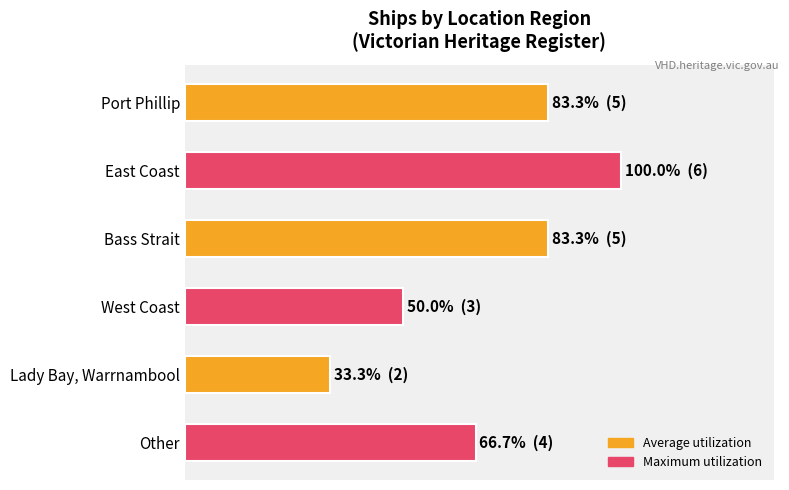

Does the chart contain any negative values?

No